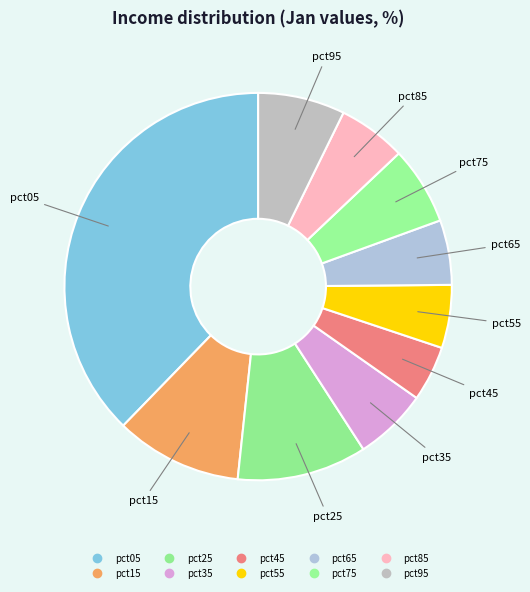

Does pct35 account for over 50% of the chart?

No